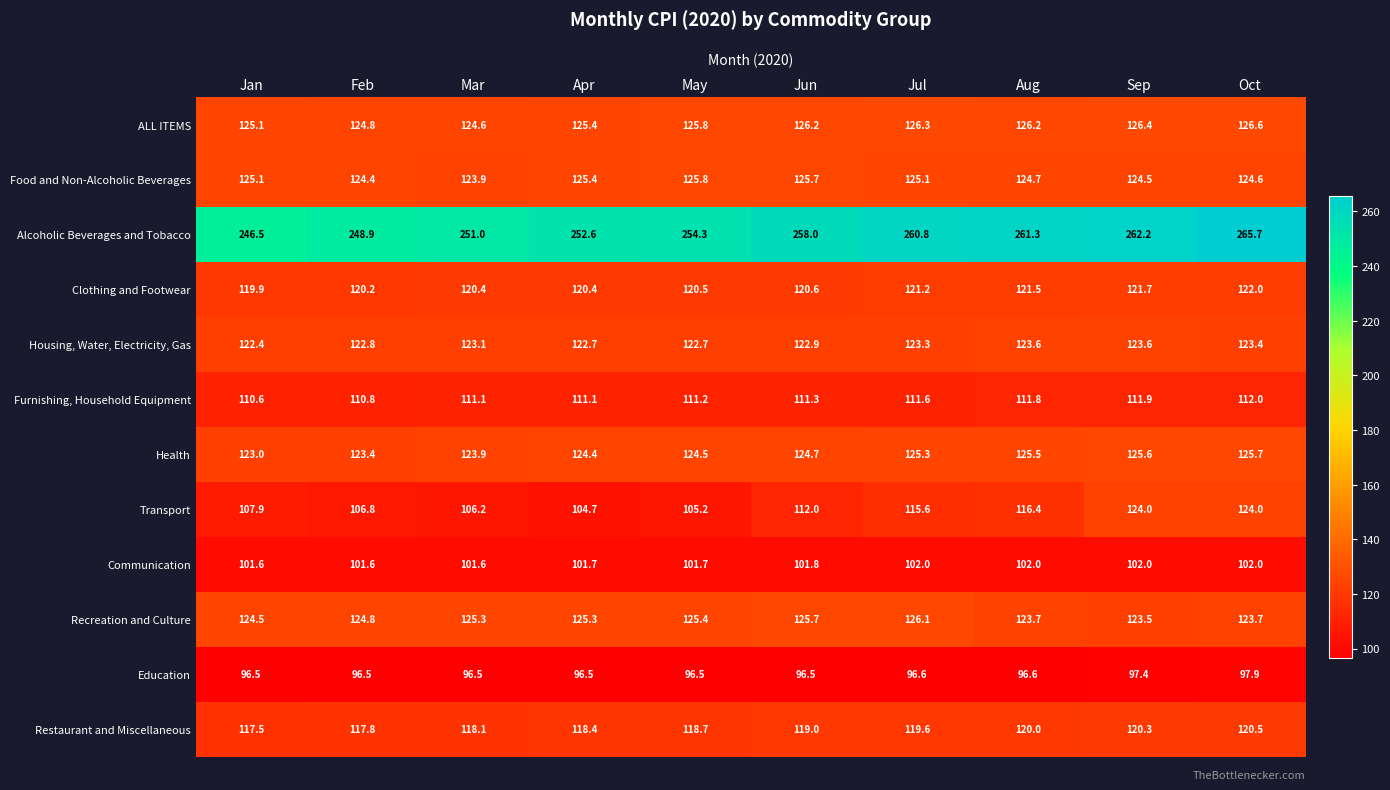

Which series has the largest range (max minus min)?

Transport